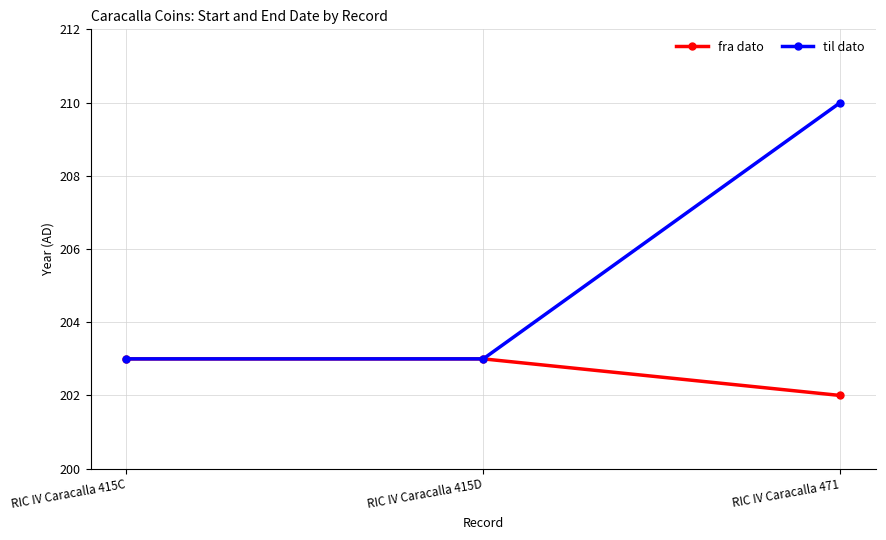

What is the total value across all series at RIC IV Caracalla 471?

412